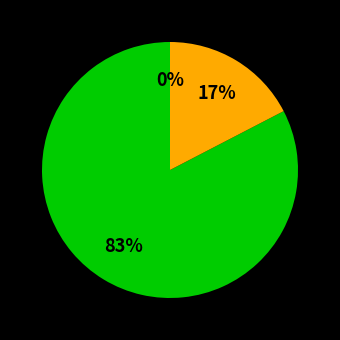

To the nearest percent, what percentage of the pie is Afrika?

17%